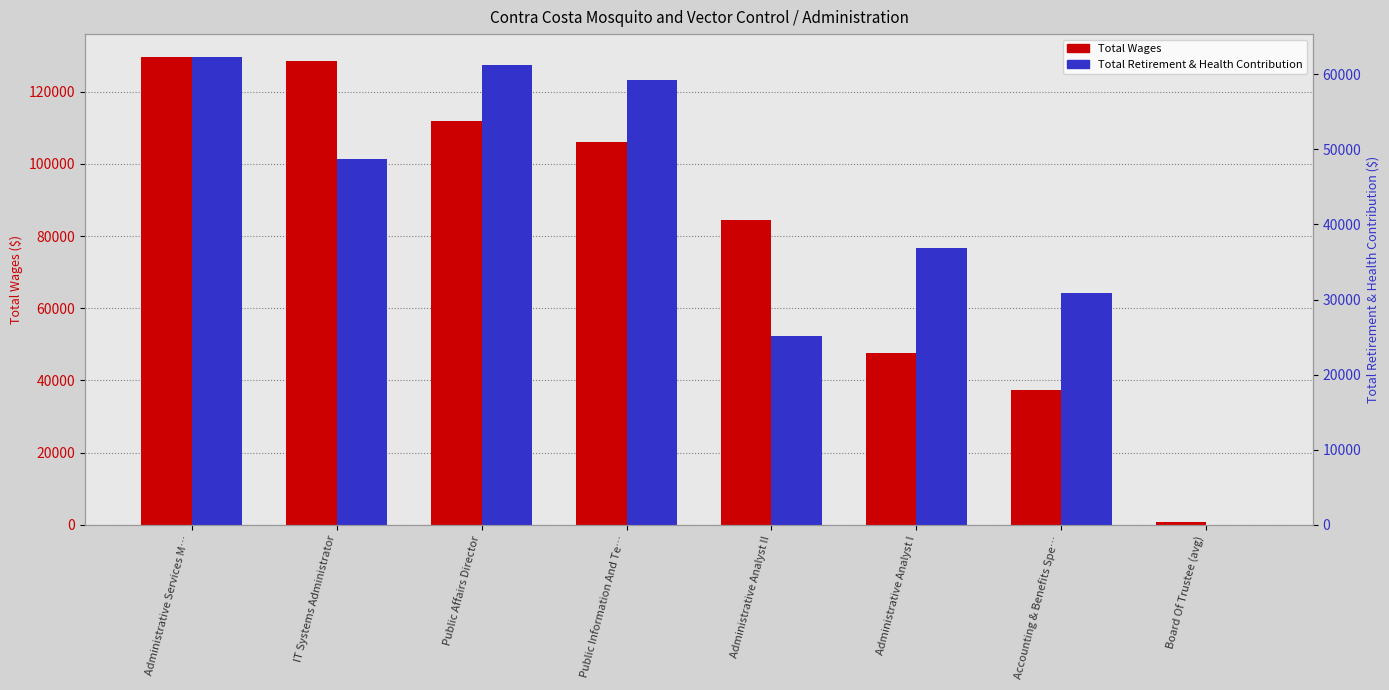

What are all the series names shown in the legend?

Total Wages, Total Retirement & Health Contribution